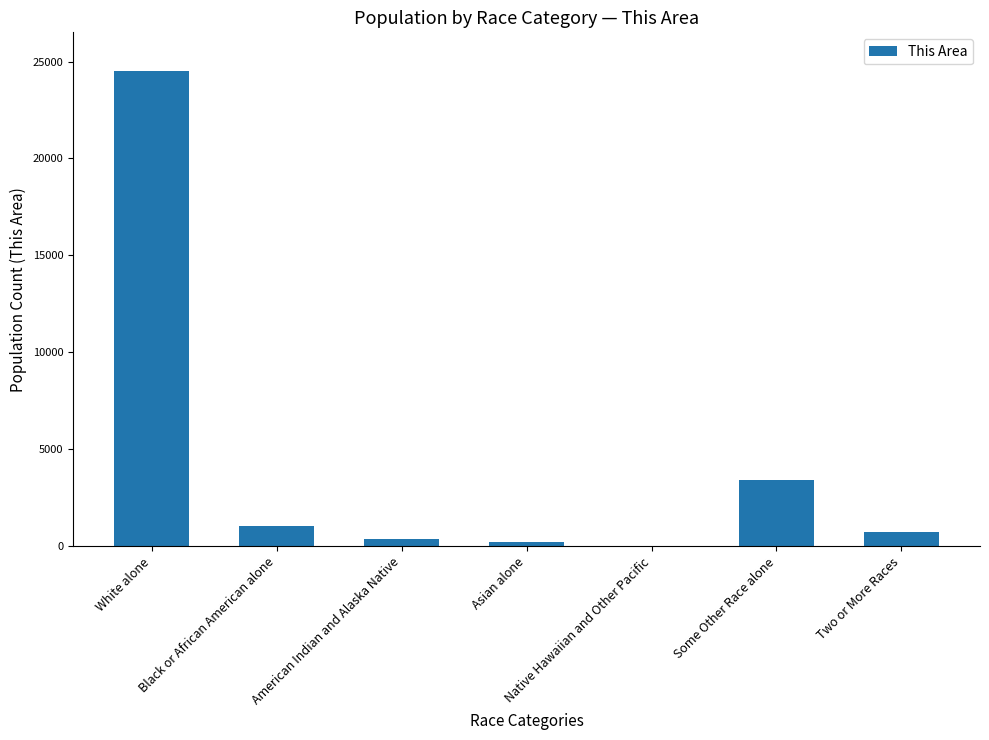

How many series are shown in this chart?

1